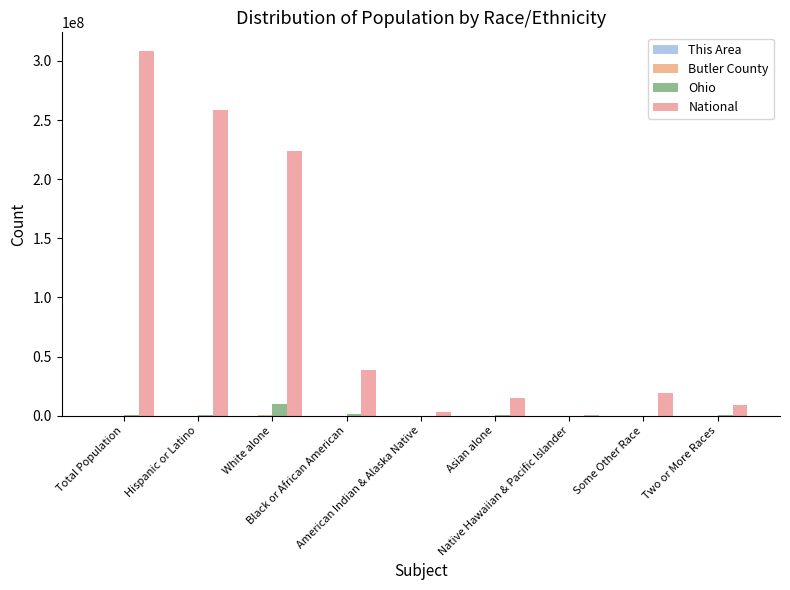

Reading left to right, transcribe all the data shown in this chart.

This Area: 7	182	6357	633	2	155	1	56	189
Butler County: 393	14	316667	26972	770	8811	288	6755	7867
Ohio: 368130	354674	9539437	1407681	25292	192233	4066	130030	237765
National: 308745538	258267944	223553265	38929319	2932248	14674252	540013	19107368	9009073